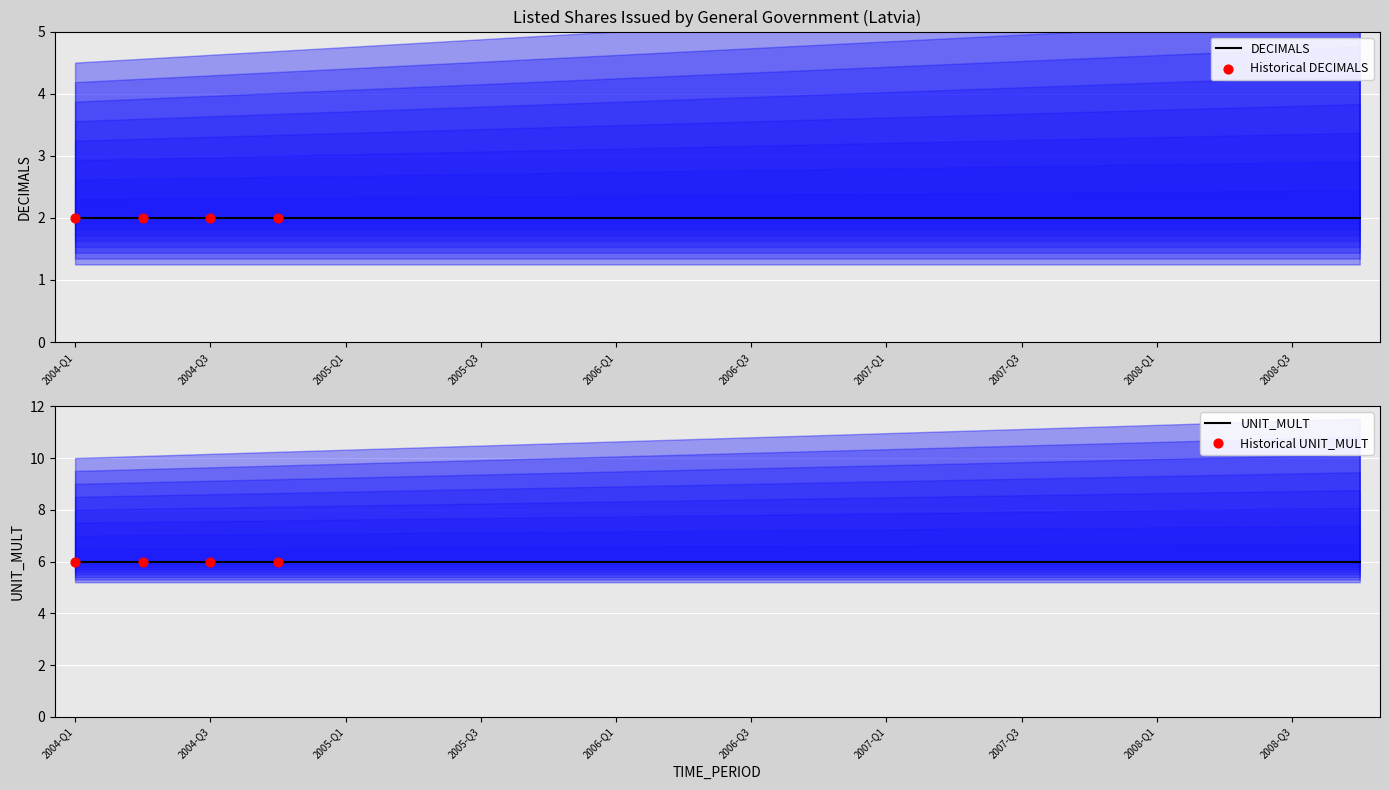

At how many categories does at least one series exceed 1?

20